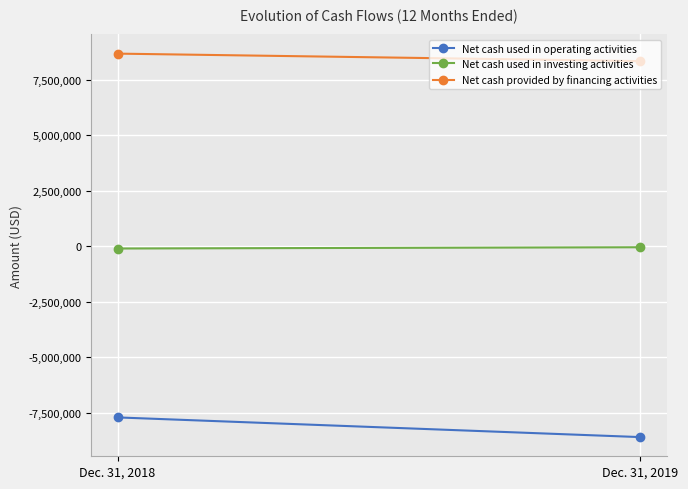

The Net cash used in investing activities series shows -43595 at Dec. 31, 2019. True or false?

True